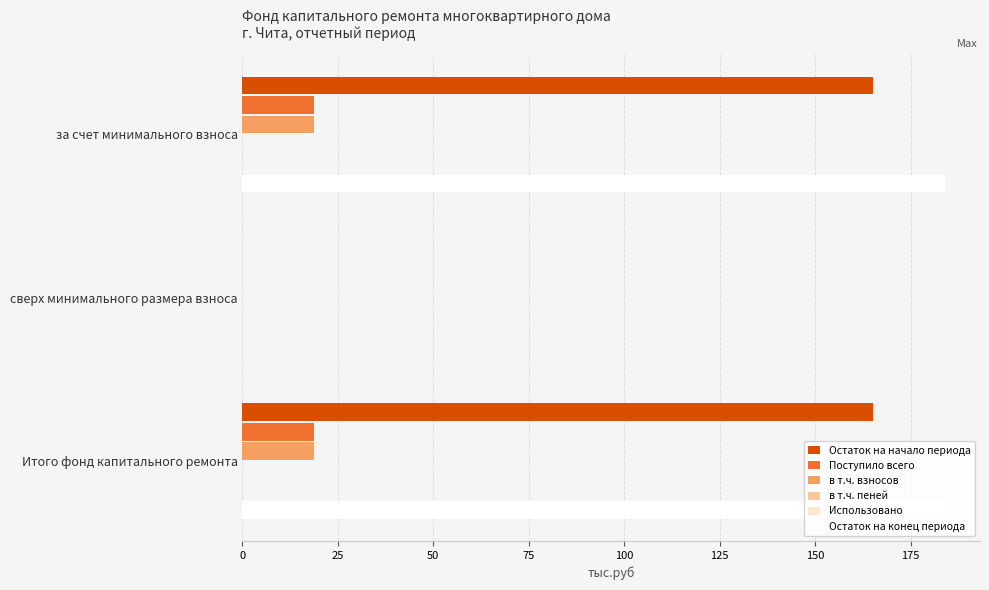

How many bars are there in each group?

6